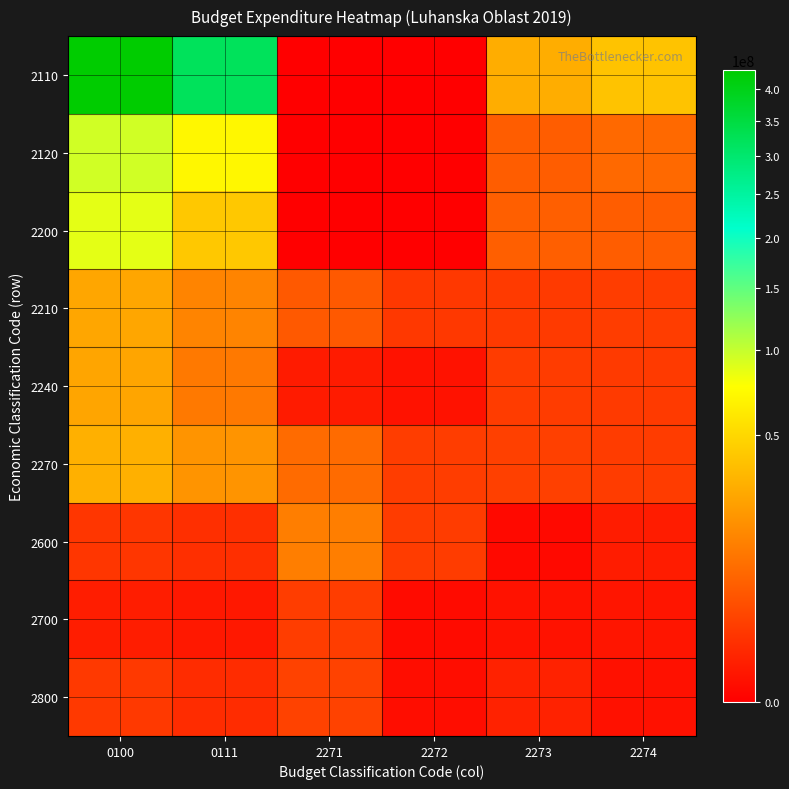

What is the difference between the highest and lowest values at 2274?

39102632.4